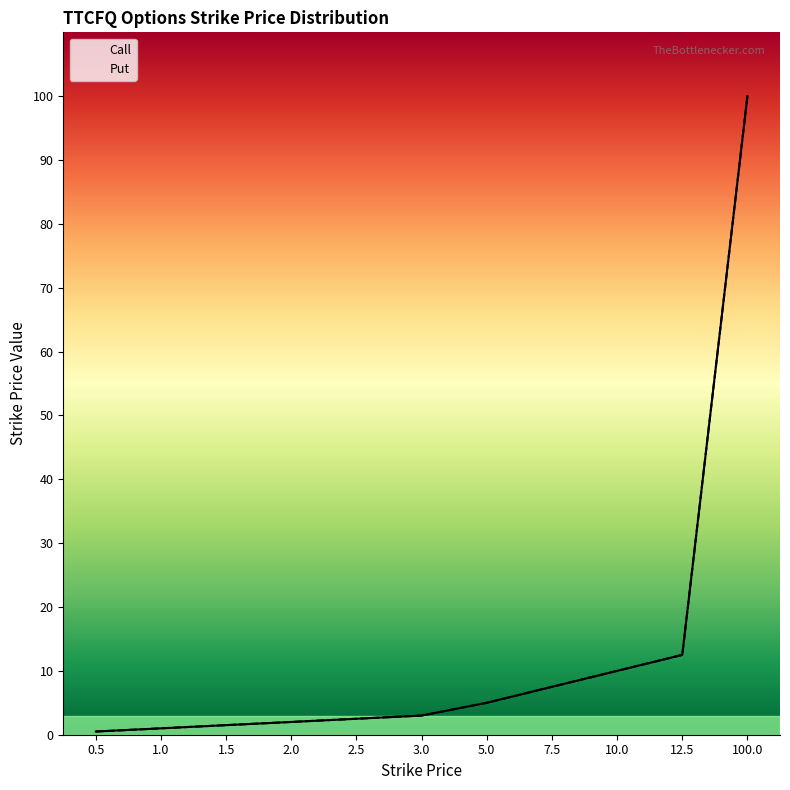

Rank the categories by Call value from lowest to highest.

0.5, 1.0, 1.5, 2.0, 2.5, 3.0, 5.0, 7.5, 10.0, 12.5, 100.0